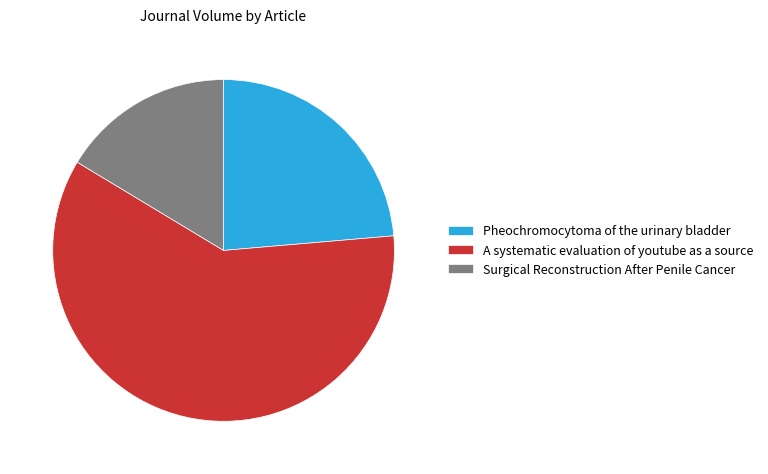

How many slices are in this pie chart?

3